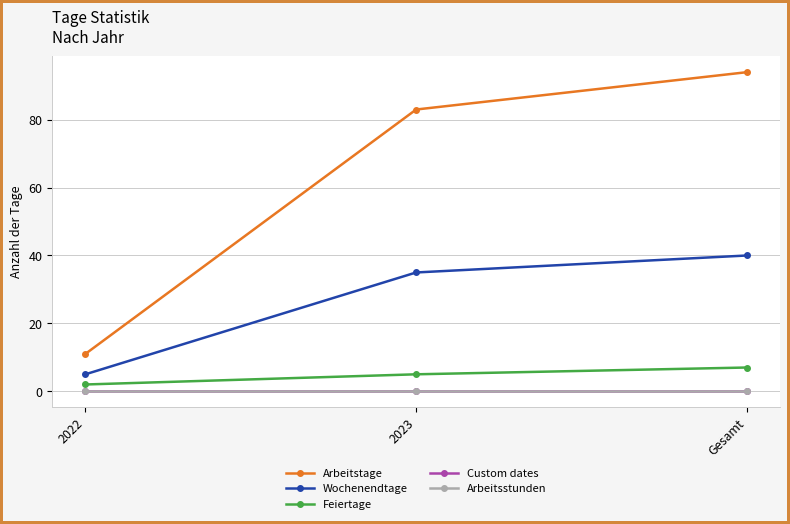

Does the chart have visible grid lines?

Yes